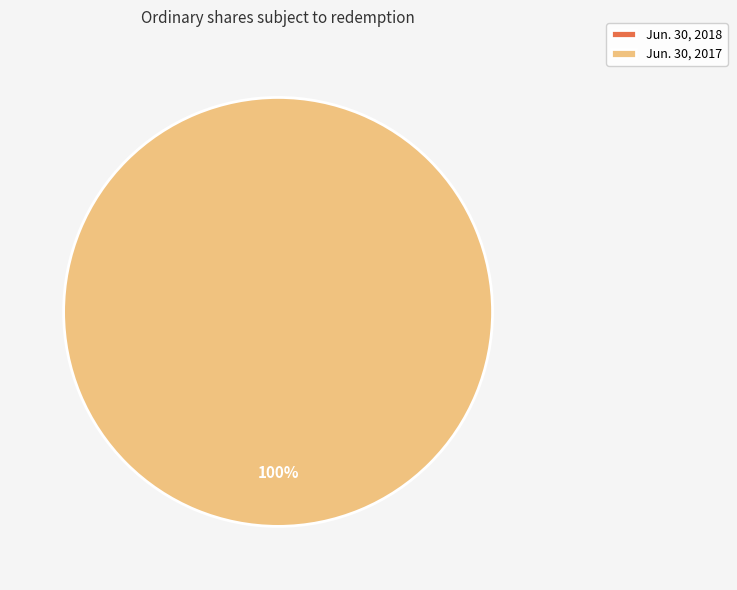

What is the total percentage of Jun. 30, 2018 and Jun. 30, 2017?

100.0%